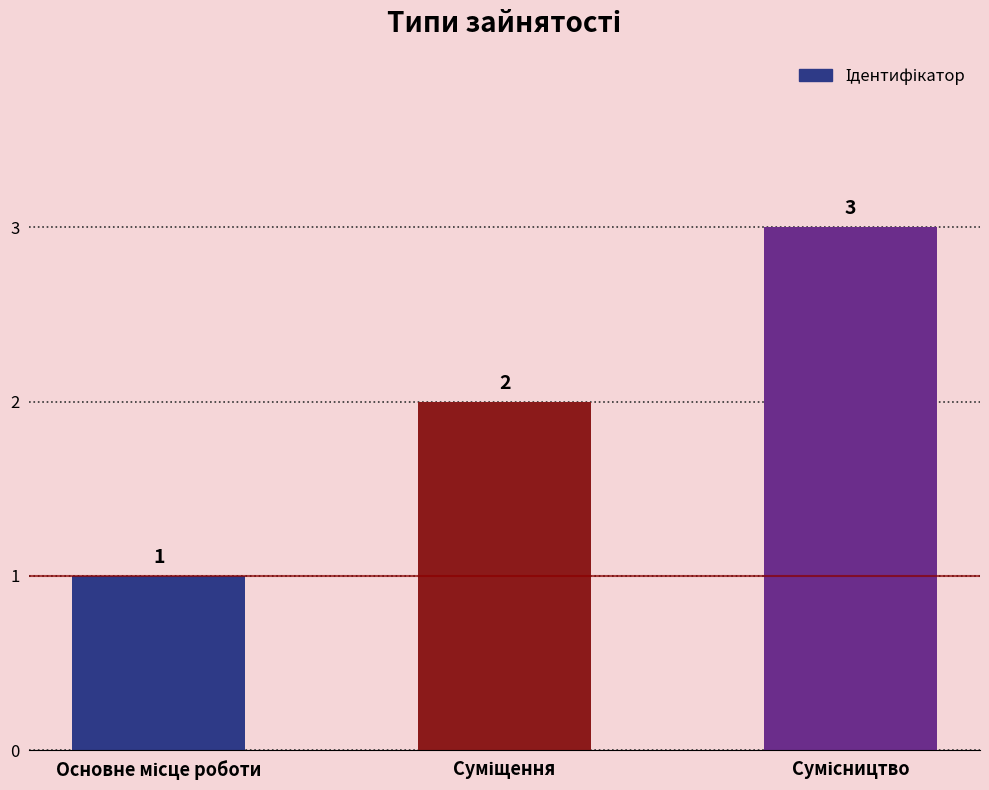

What is the difference between the maximum and minimum values?

2